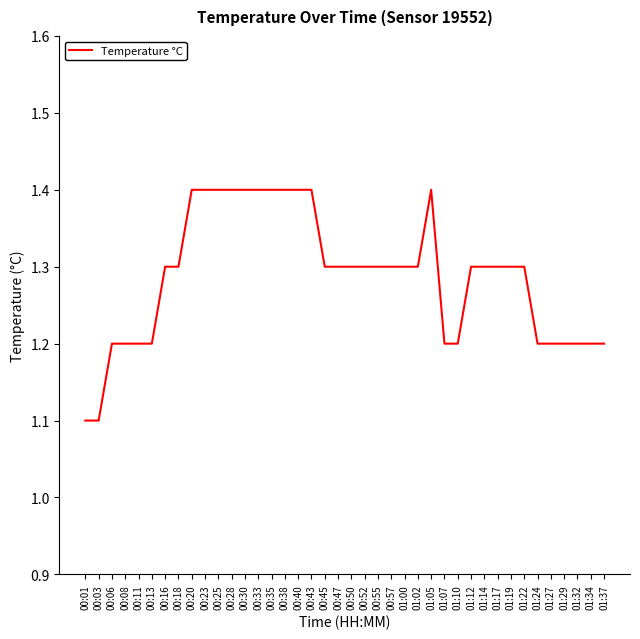

What is the maximum value shown in the chart?

1.4